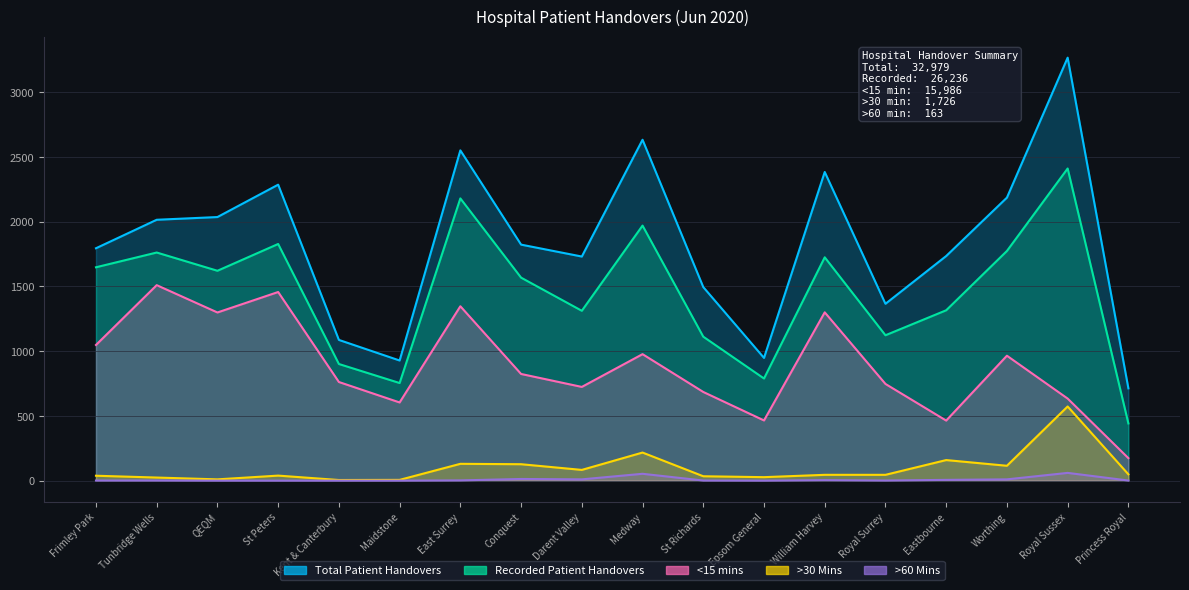

Is it true that Recorded Patient Handovers equals 1725 at William Harvey?

True